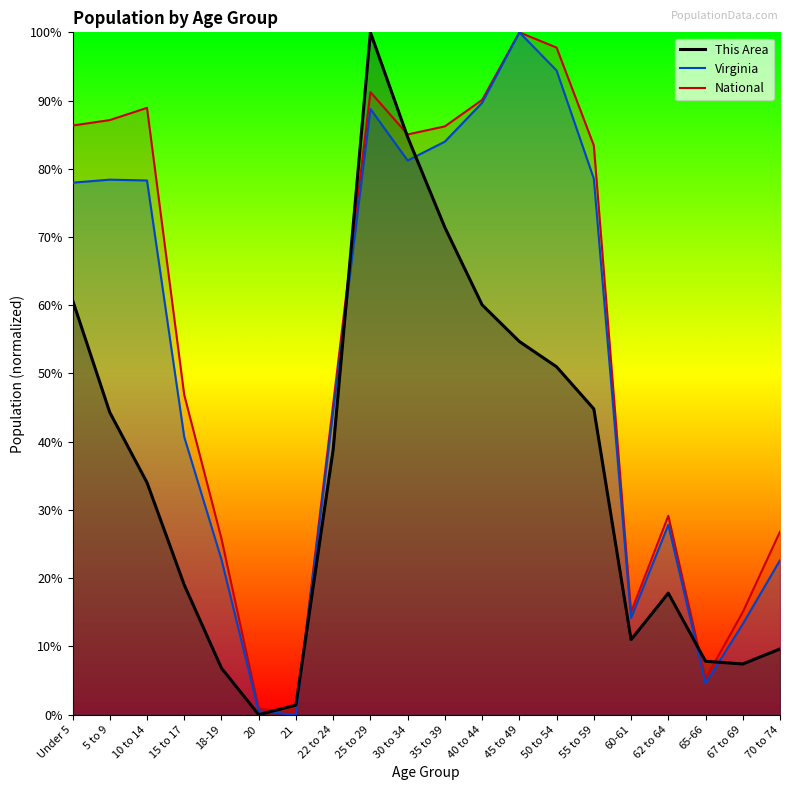

What position from the left is 22 to 24?

8